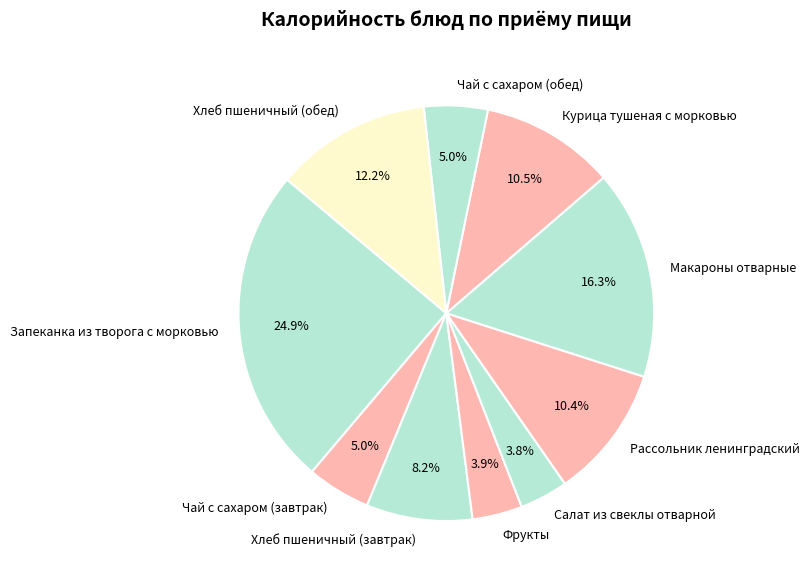

Is there a majority slice in this chart?

No